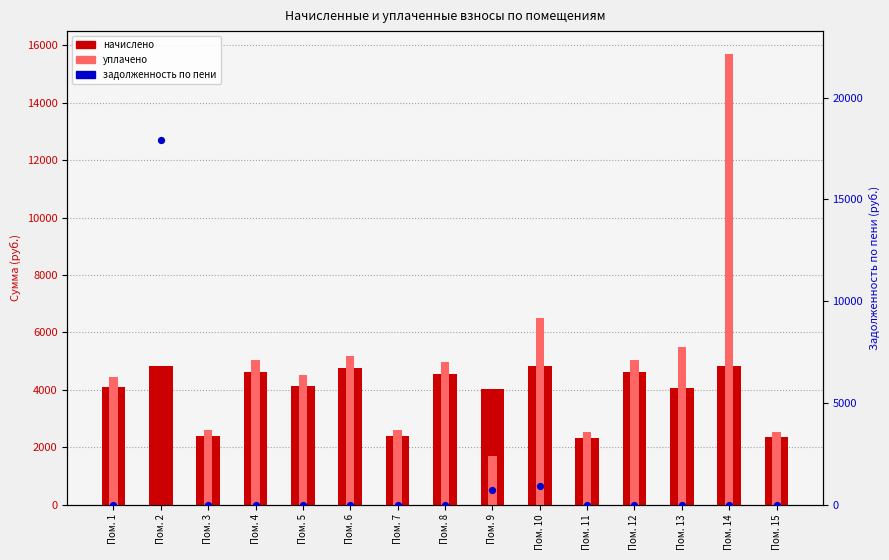

Which series has the widest spread of Y values?

задолженность по пени